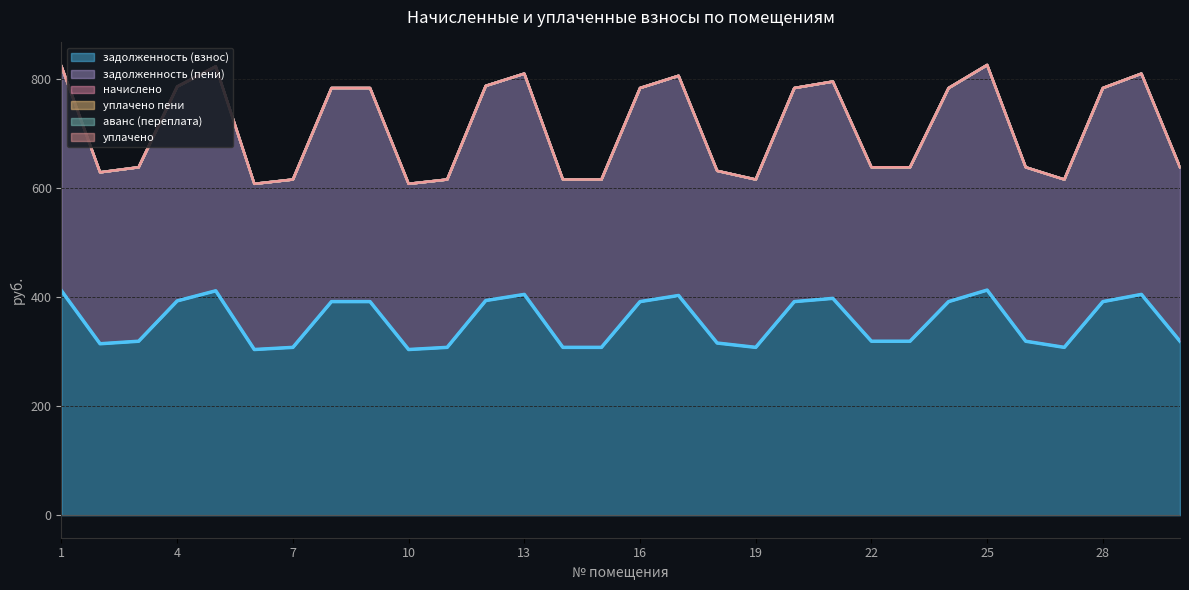

At which category does задолженность (пени) reach its first local peak?

5